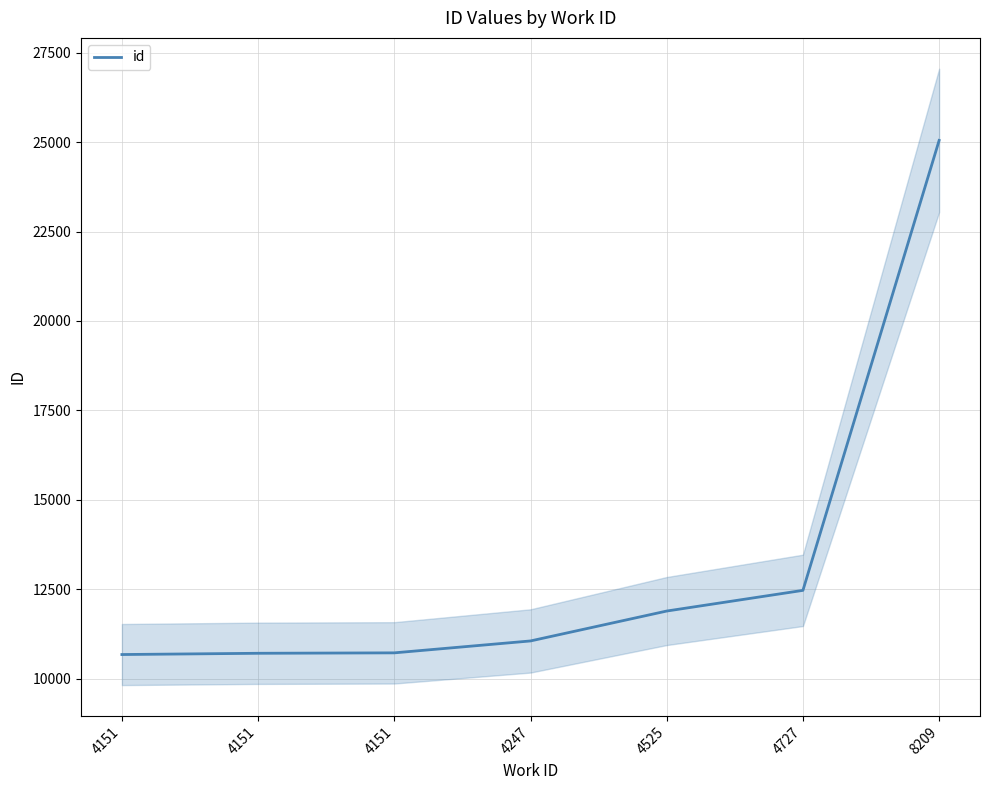

List the labels in order of value, smallest first.

4151, 4151, 4151, 4247, 4525, 4727, 8209